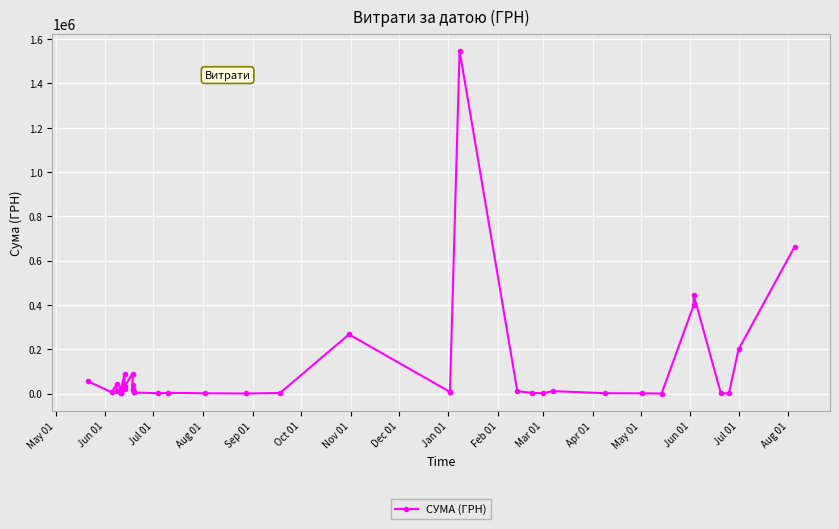

True or false: the data shows 2338.0 at 37.

False